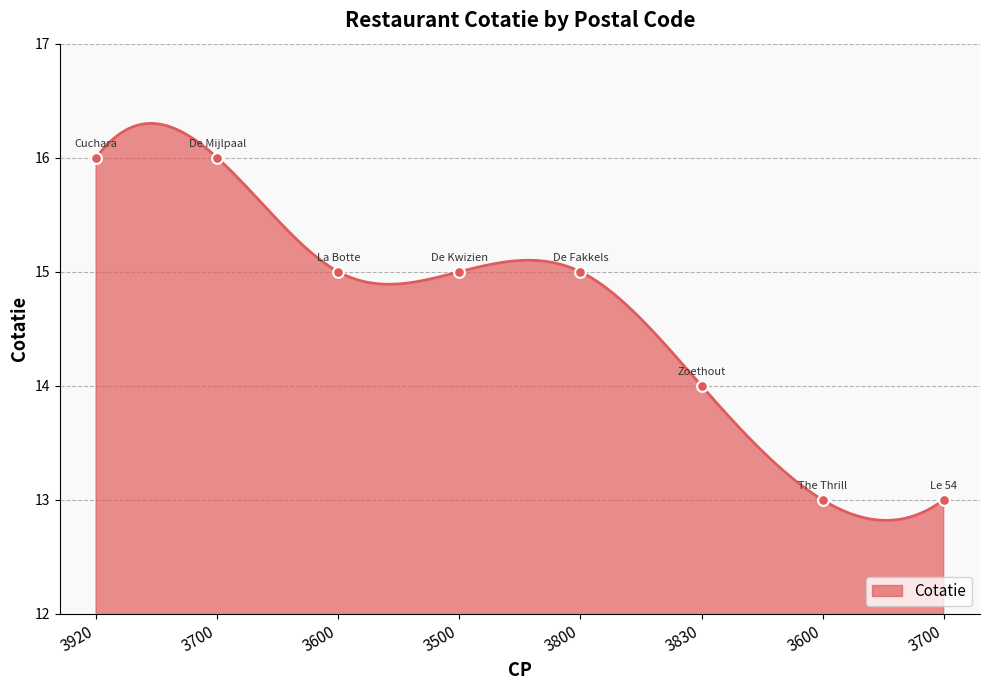

Between 3600 and 3920, which is larger?

3920